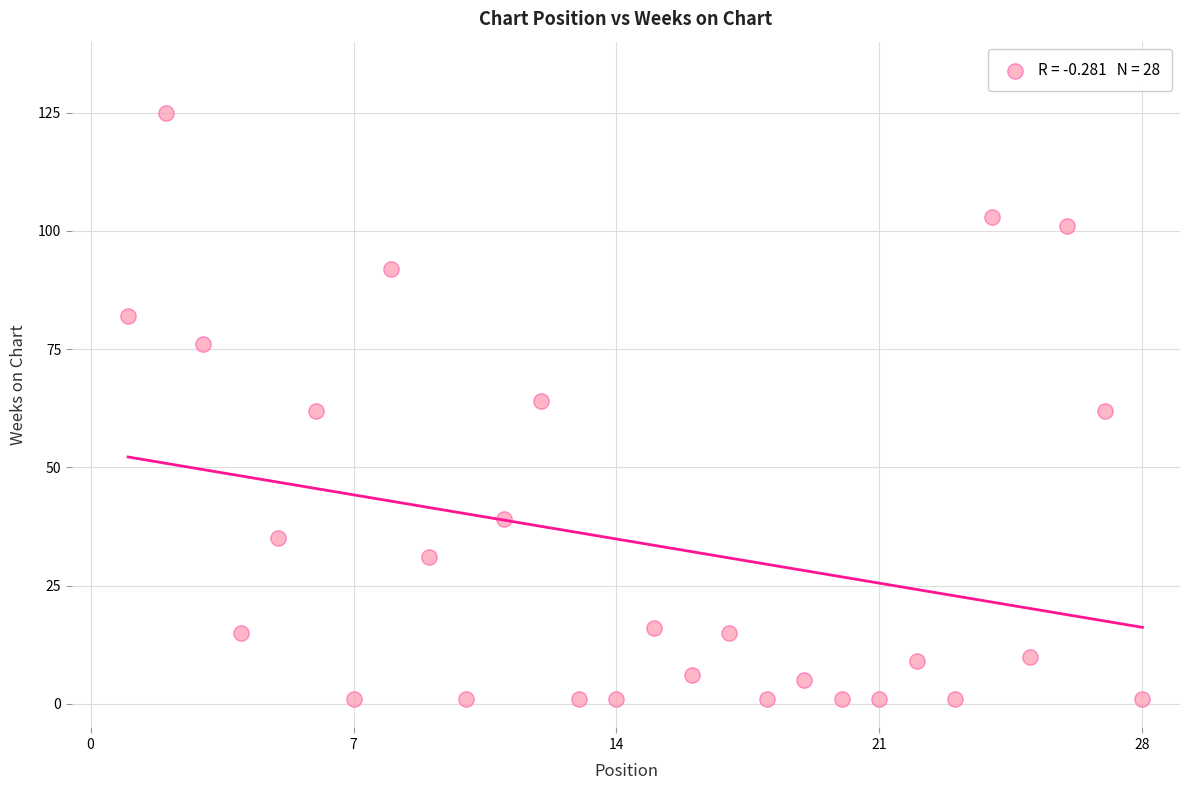

What is the range of Y values (max minus min)?

124